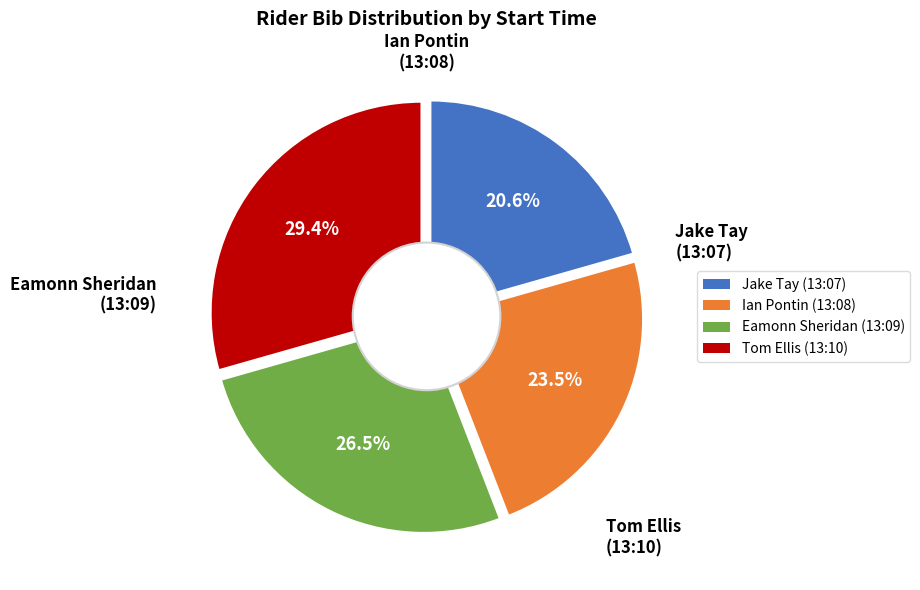

To the nearest percent, what is the difference between the Ian Pontin (13:08) and Eamonn Sheridan (13:09) slice percentages?

3%